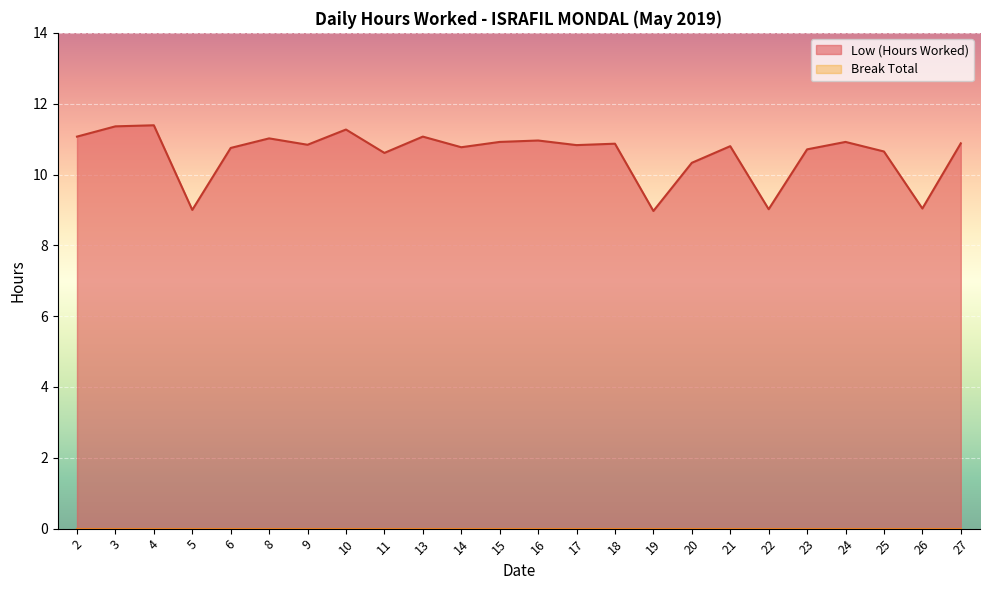

Reading left to right, what are all the values shown in this chart?

11.1	11.4	11.4	9.0	10.8	11.0	10.8	11.3	10.6	11.1	10.8	10.9	11.0	10.8	10.9	9.0	10.3	10.8	9.0	10.7	10.9	10.7	9.0	10.9